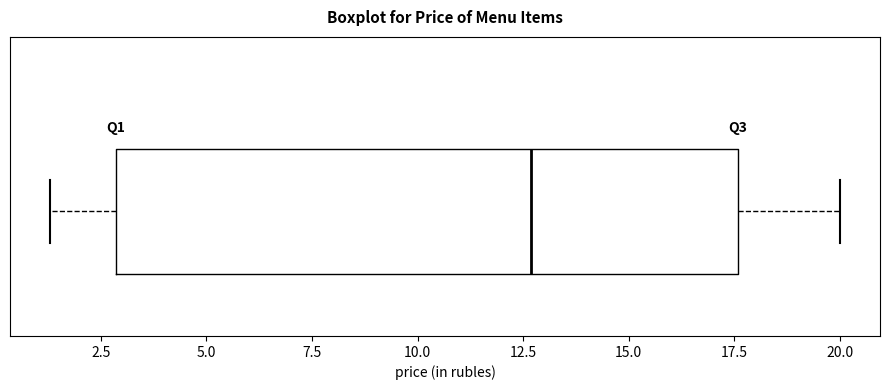

Transcribe this box plot: give where the median line is, the range the box spans, and where the two whiskers end, as read against the x-axis. The values are not printed on the chart, so give them approximately, as read against the axis.

median 12.5, box 3.0 to 17.5, whiskers 1.5 to 20.0